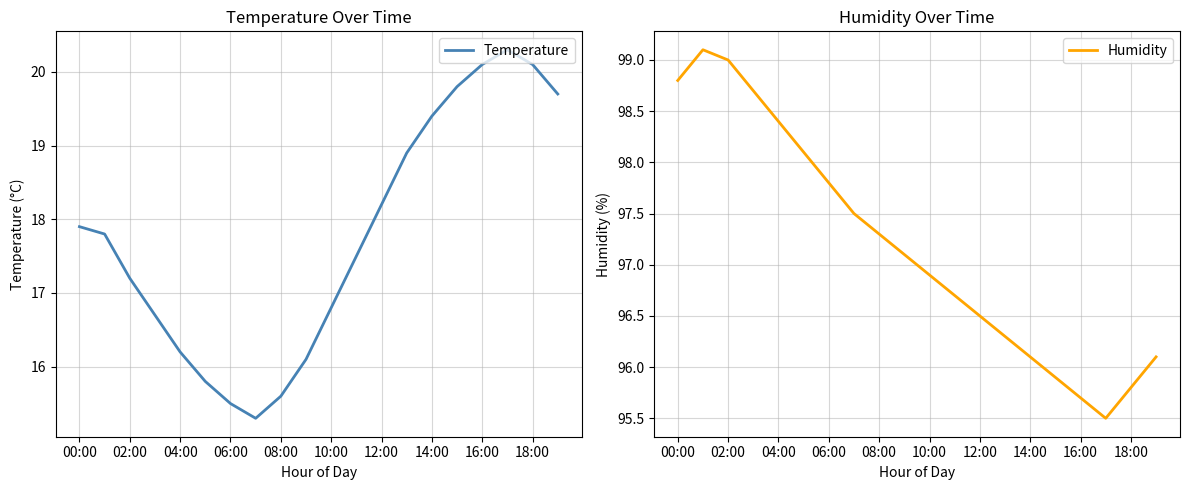

At which label does Humidity first exceed 97?

00:00